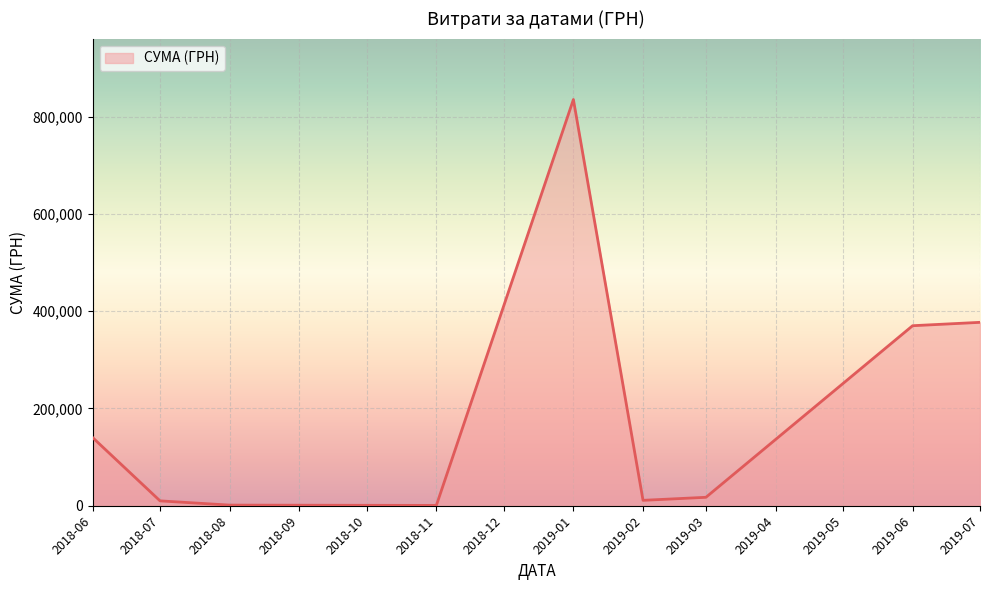

Which category has the highest value across all series?

2019-01